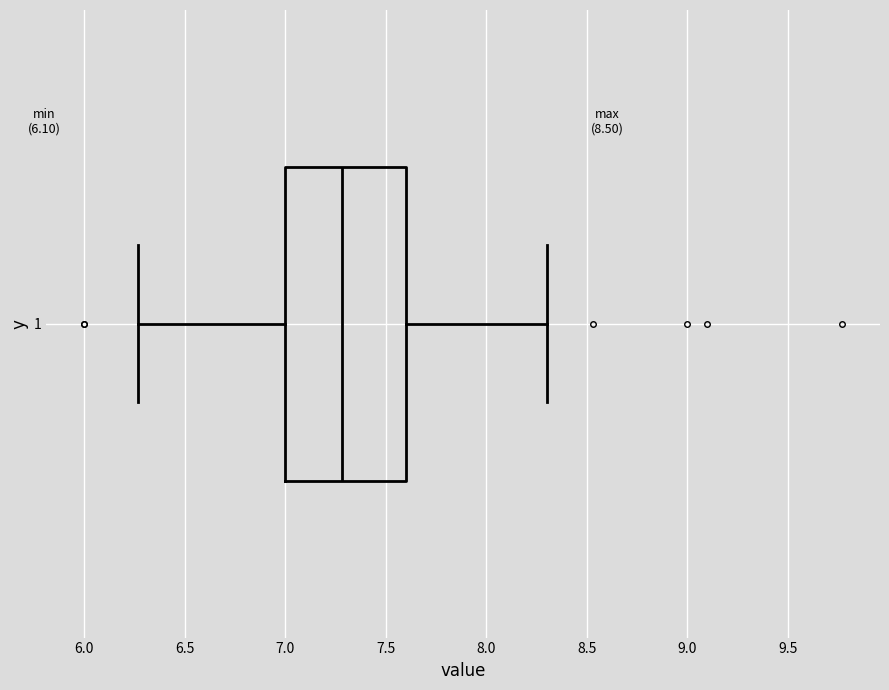

Transcribe this box plot: give where the median line is, the range the box spans, and where the two whiskers end, as read against the x-axis. The values are not printed on the chart, so give them approximately, as read against the axis.

median 7.30, box 7.00 to 7.60, whiskers 6.25 to 8.30